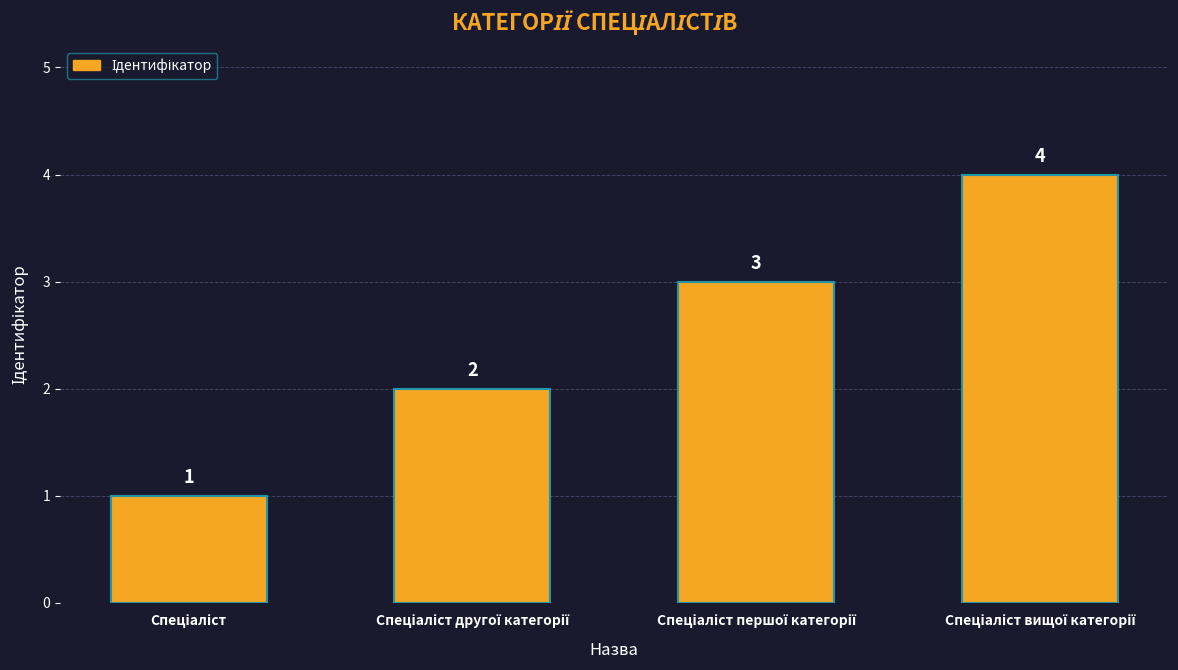

Reading right to left, what are all the values shown in this chart?

4	3	2	1